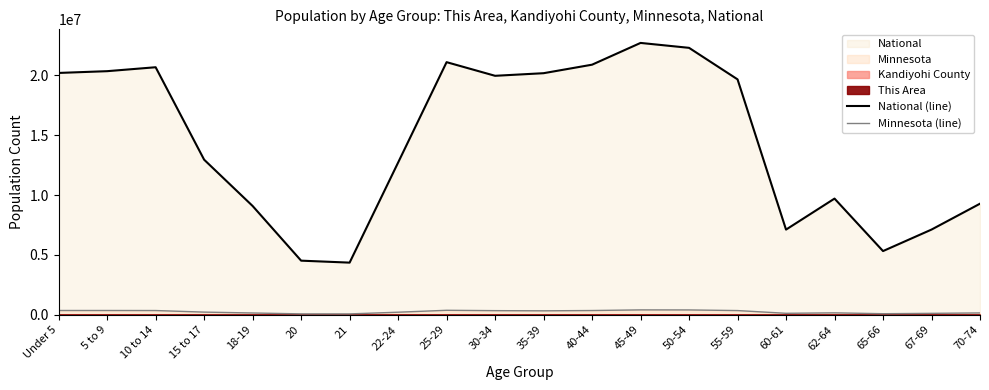

At which label is National (line) closest to 13531442?

15 to 17